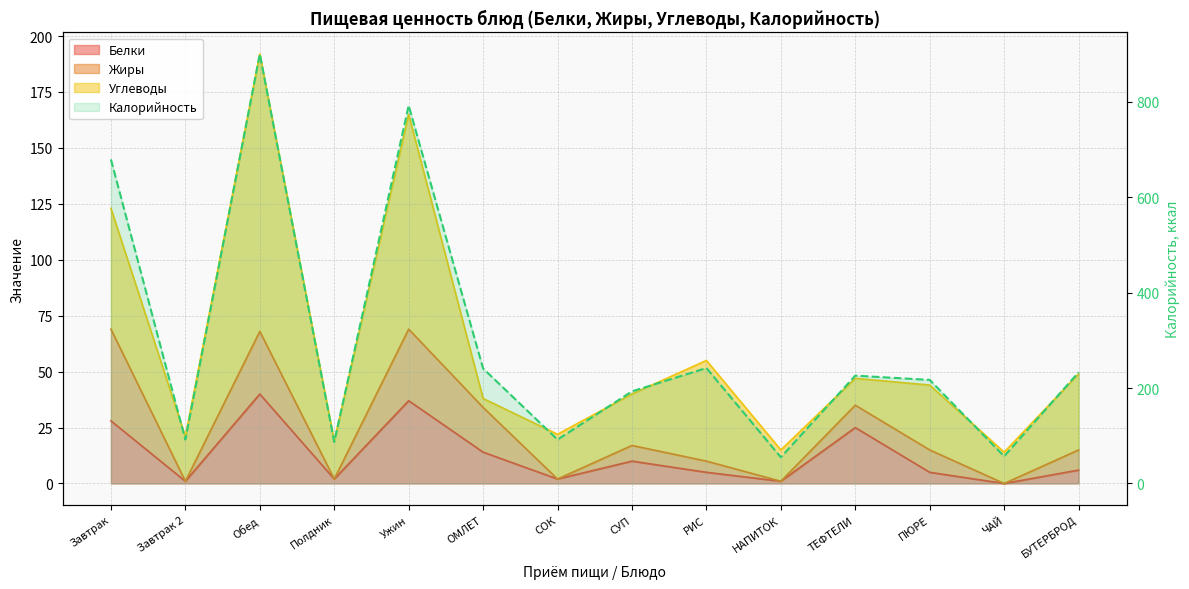

What position from the left is НАПИТОК?

10